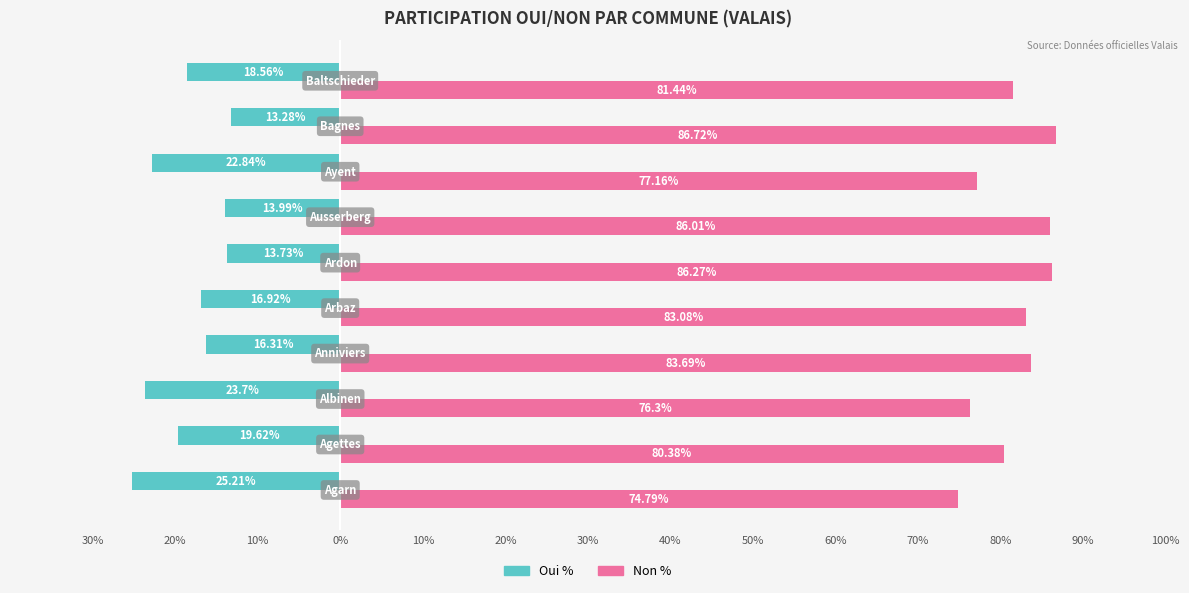

What is the difference between the maximum and second lowest values in the Non % series?

10.4